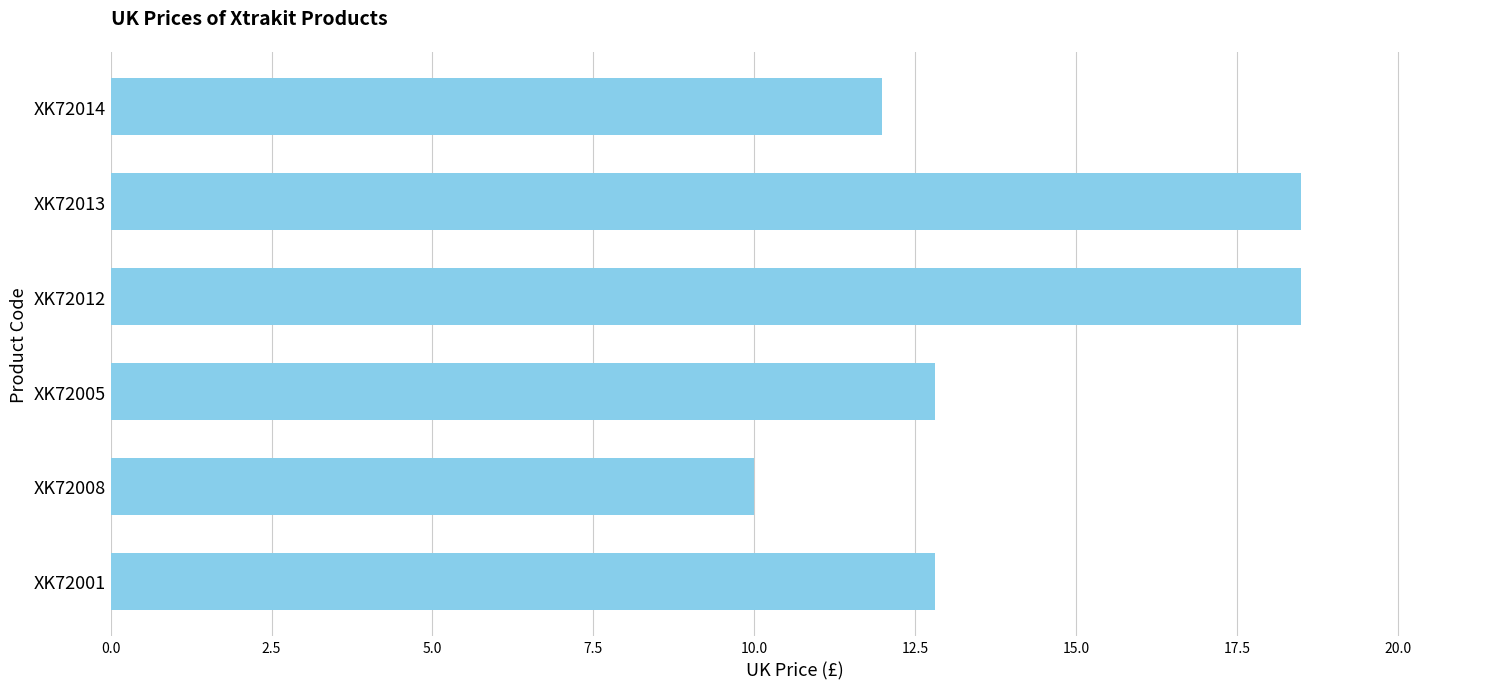

What is the change in value from XK72008 to XK72012?

+8.5